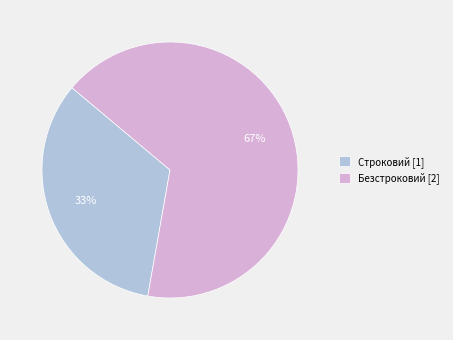

How many segments does this pie chart have?

2